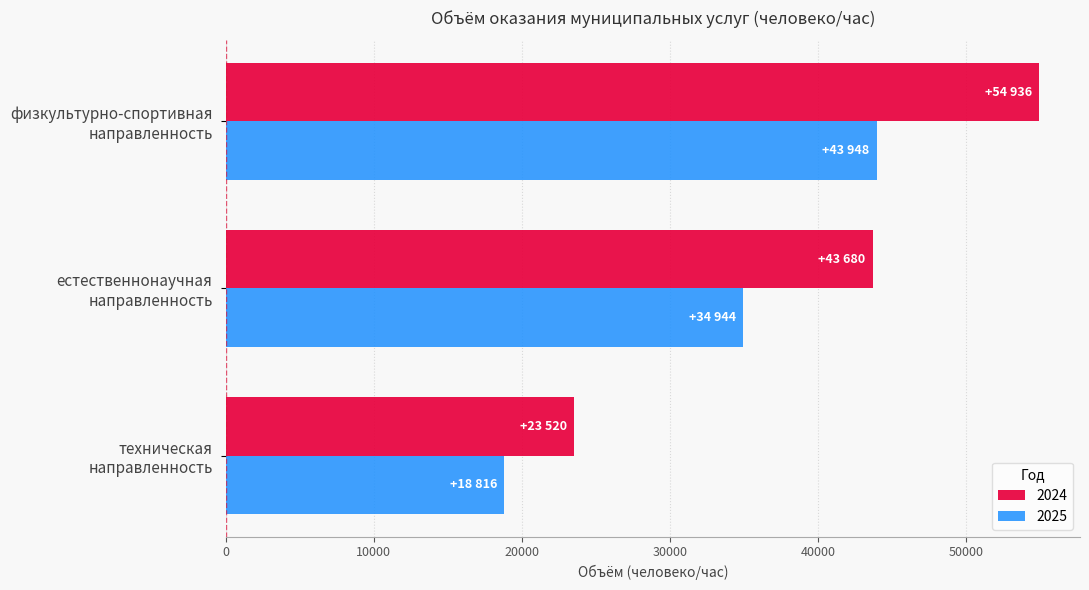

Which series has the widest spread of values?

2024